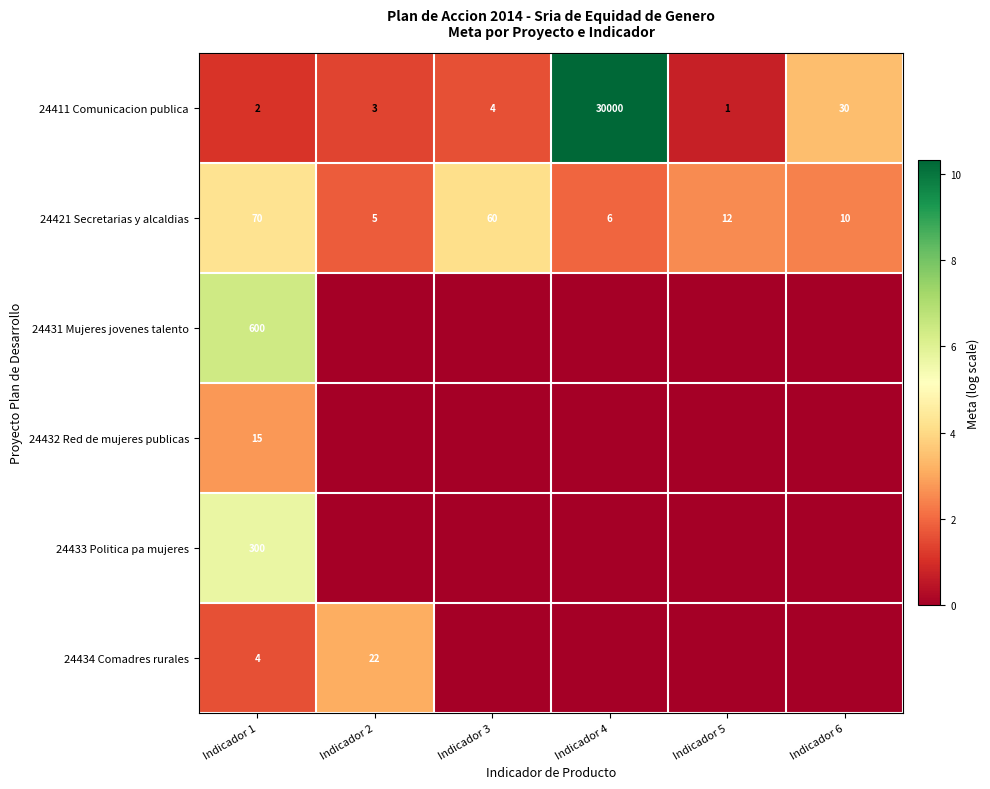

What is the spread (max minus min) of values at Indicador 2?

3.1